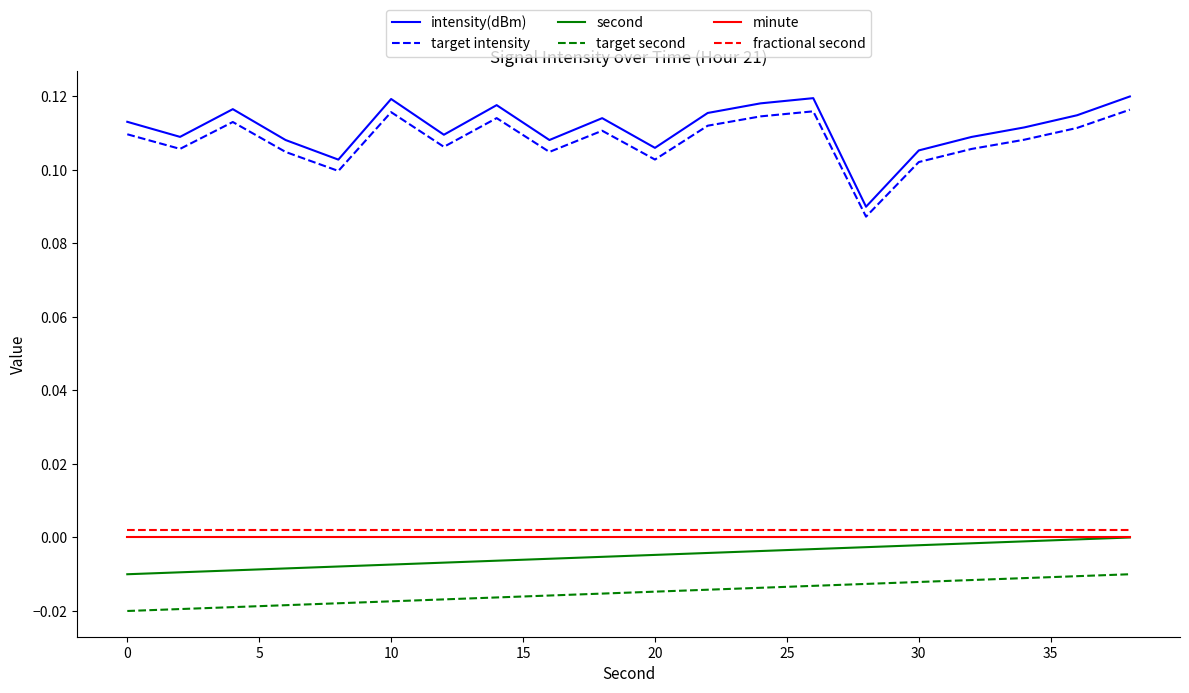

Which series has the largest range (max minus min)?

intensity(dBm)